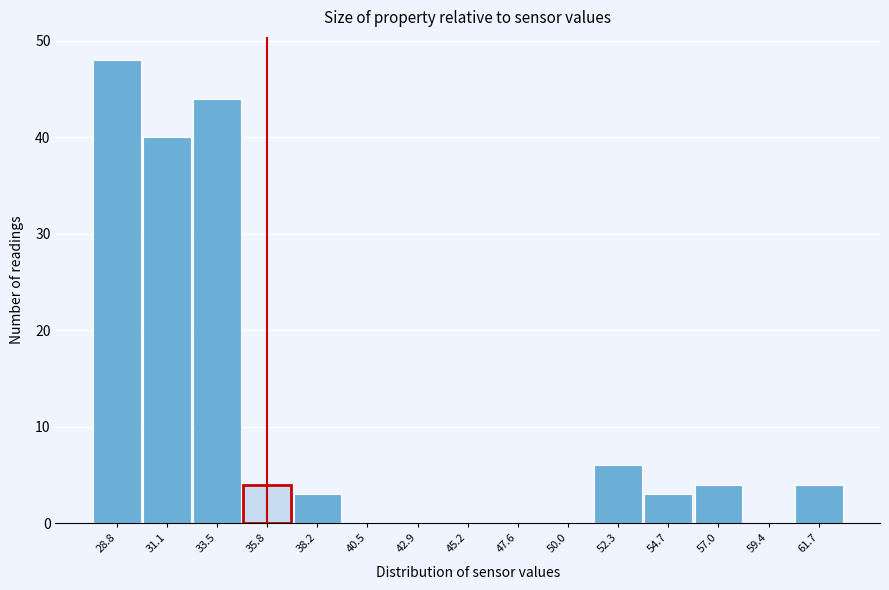

Reading left to right, transcribe this chart: for each bar, give the range it covers on the x-axis and its height. Neither the bar edges nor the heights are printed on the chart, so give them approximately, as read against the axes.

27.5 to 30.0: 48
30.0 to 32.5: 40
32.5 to 34.5: 44
34.5 to 37.0: 4
37.0 to 39.5: 3
39.5 to 41.5: 0
41.5 to 44.0: 0
44.0 to 46.5: 0
46.5 to 49.0: 0
49.0 to 51.0: 0
51.0 to 53.5: 6
53.5 to 56.0: 3
56.0 to 58.0: 4
58.0 to 60.5: 0
60.5 to 63.0: 4